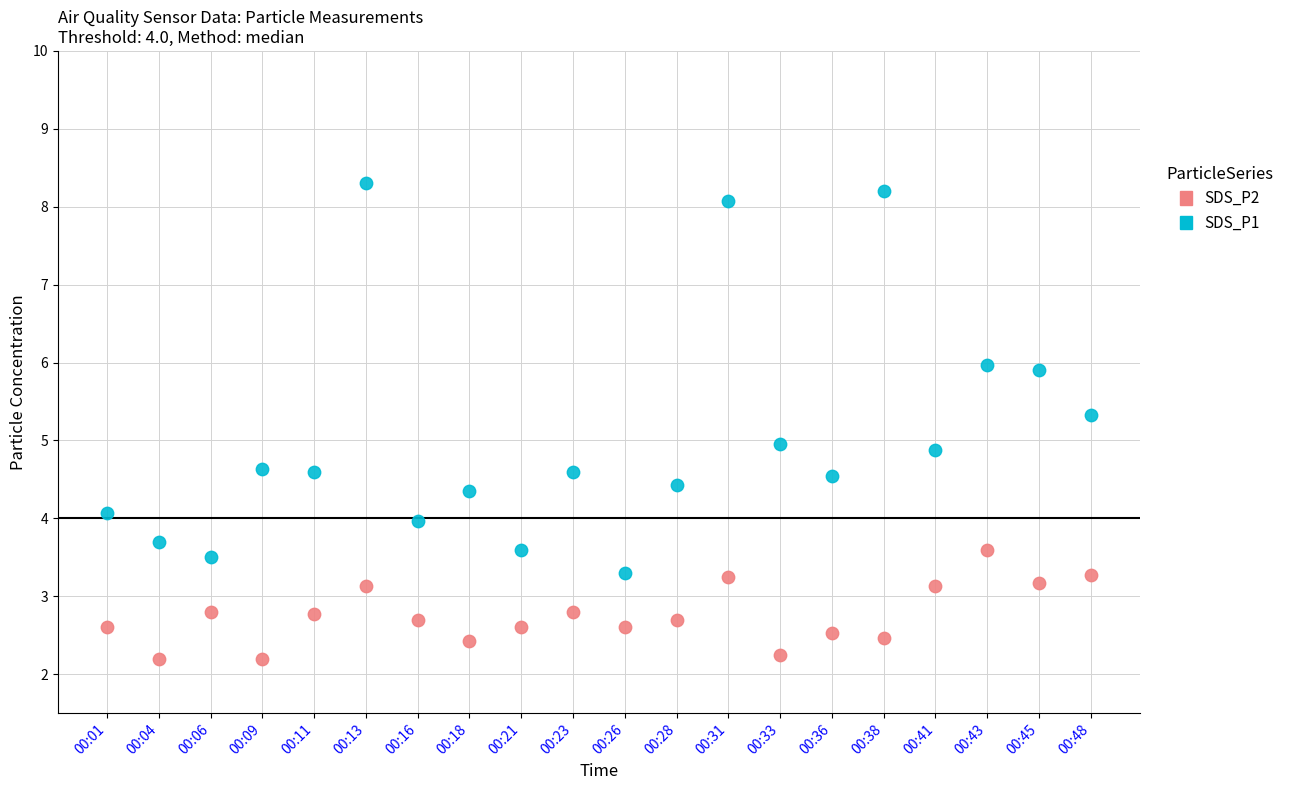

Which series has the widest spread of Y values?

SDS_P1